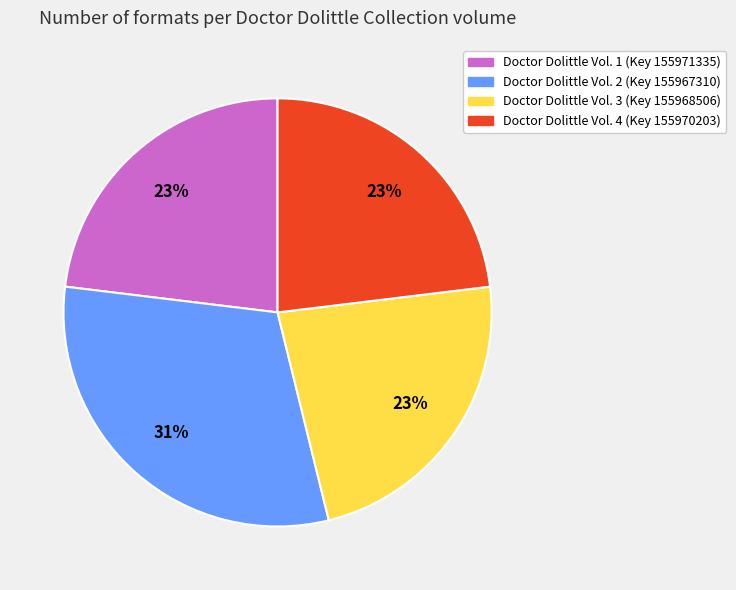

To the nearest percent, what percentage of the pie is Doctor Dolittle Vol. 4 (Key 155970203)?

23%